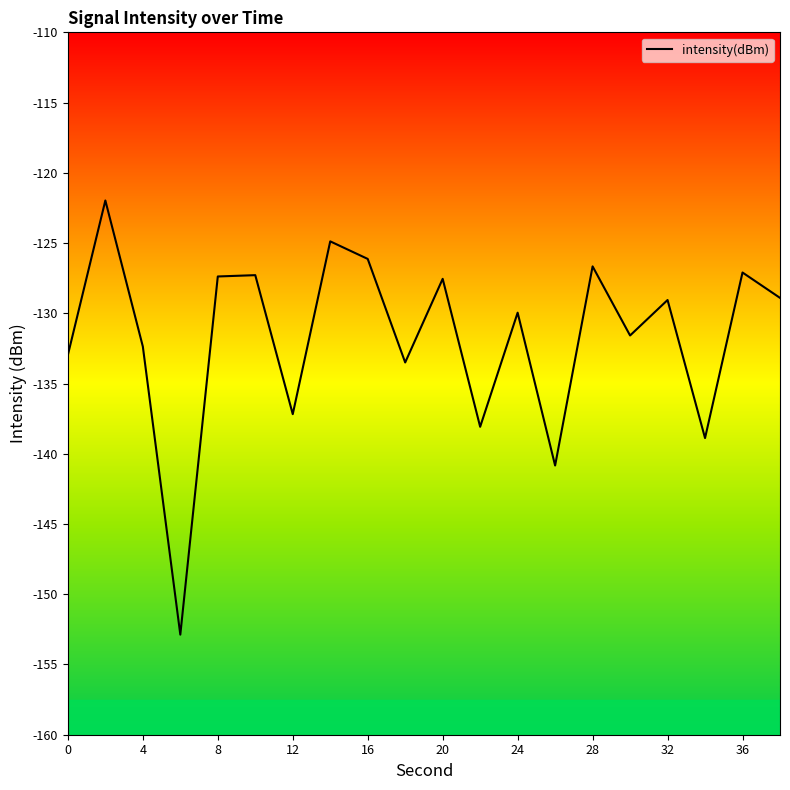

What is the greatest value displayed?

-122.0